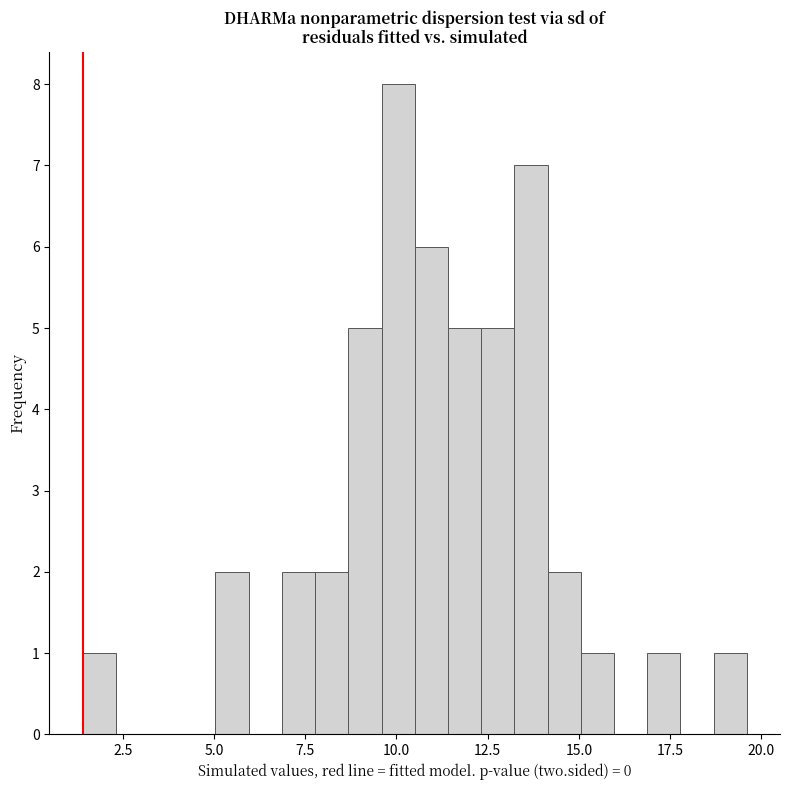

Read against the x-axis, roughly where is the centre of the tallest bar?

10.0